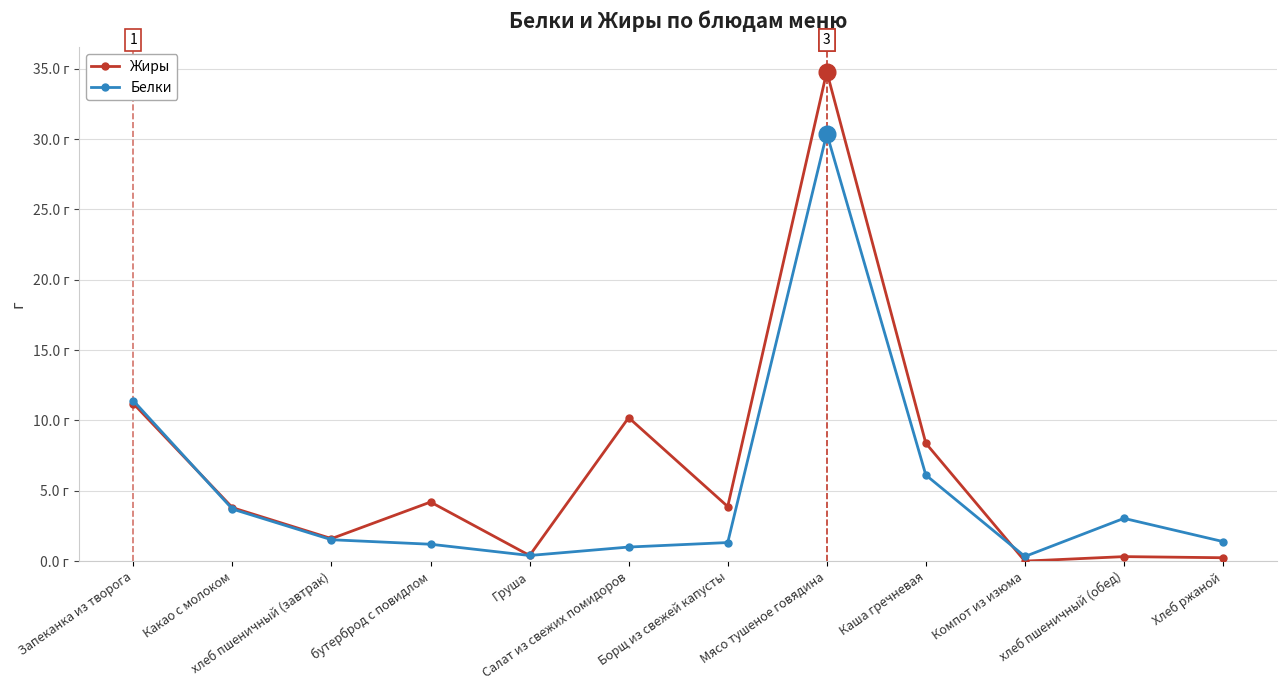

What is the sum of all Белки values?

61.8